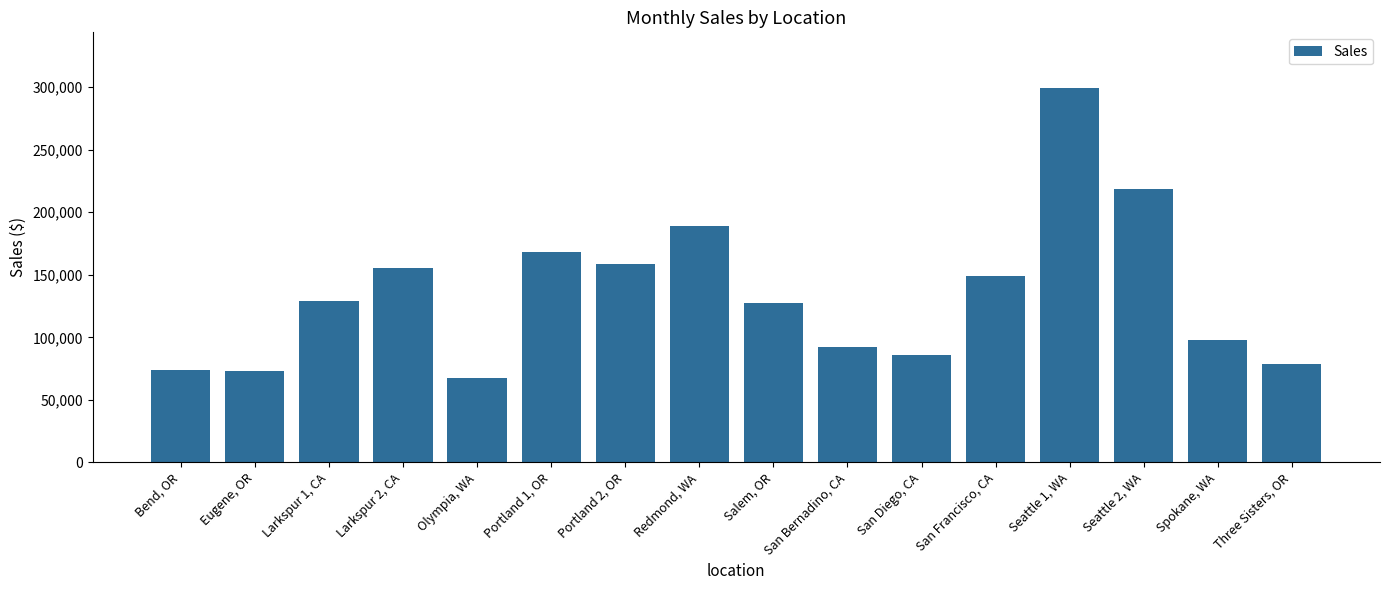

Between Spokane, WA and Eugene, OR, which is larger?

Spokane, WA